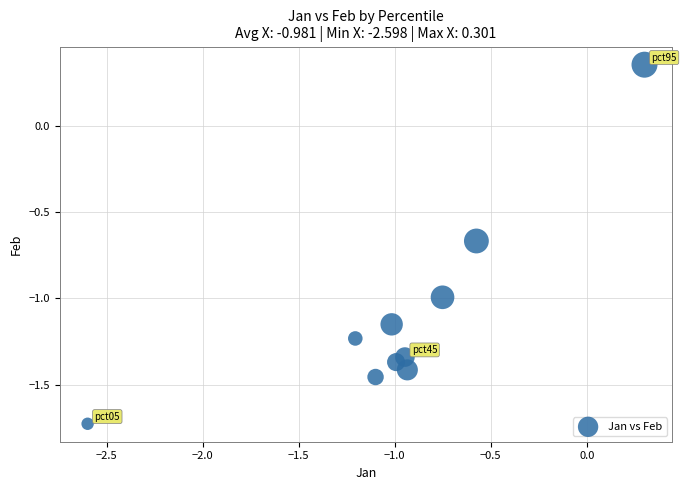

What is the range of Y values (max minus min)?

2.1